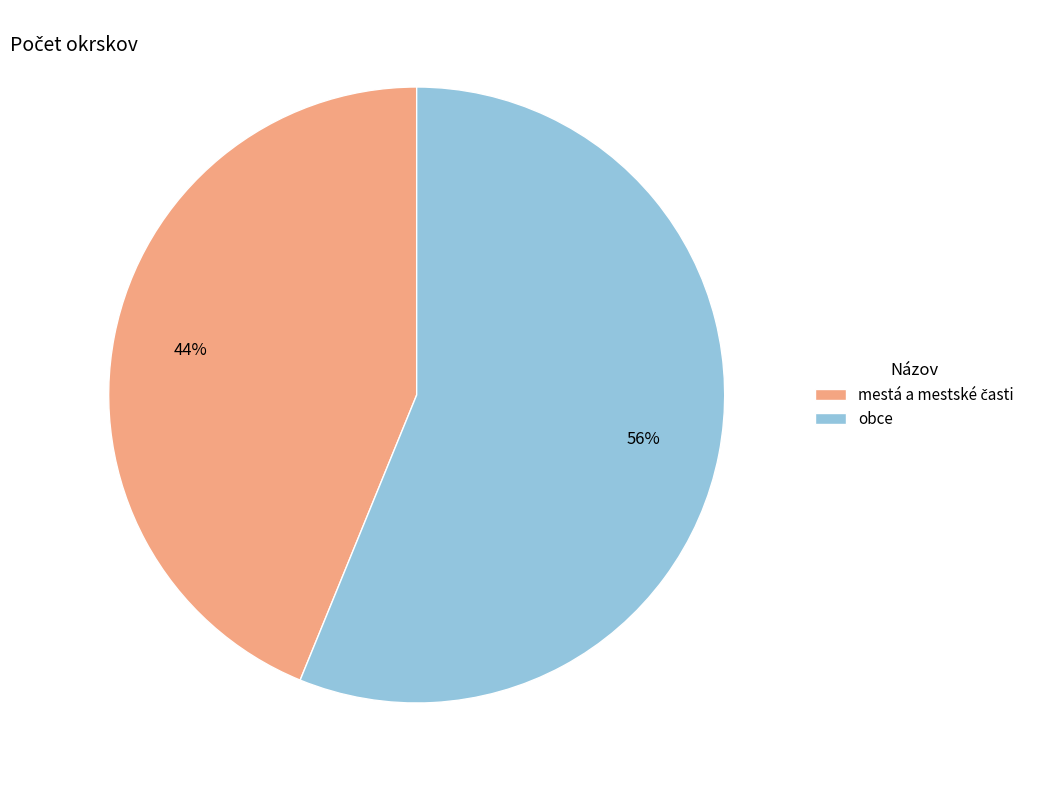

Count the number of slices in the pie.

2